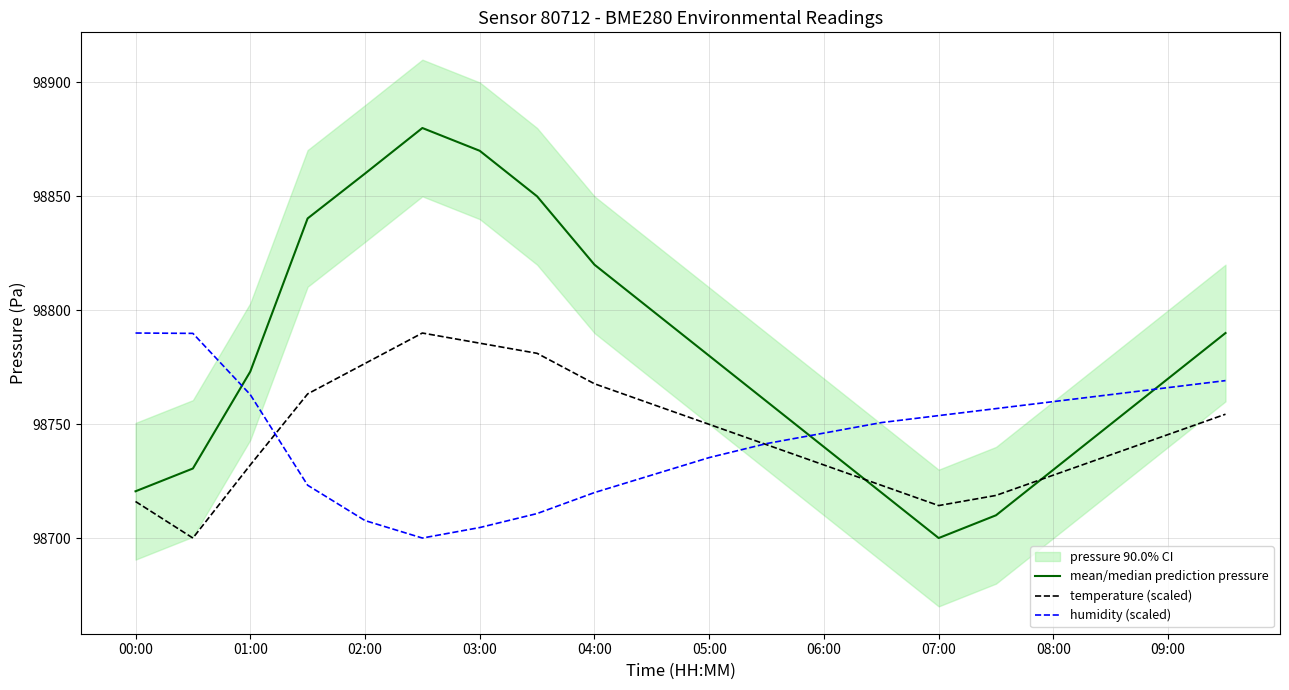

What is the greatest value displayed?

98880.0